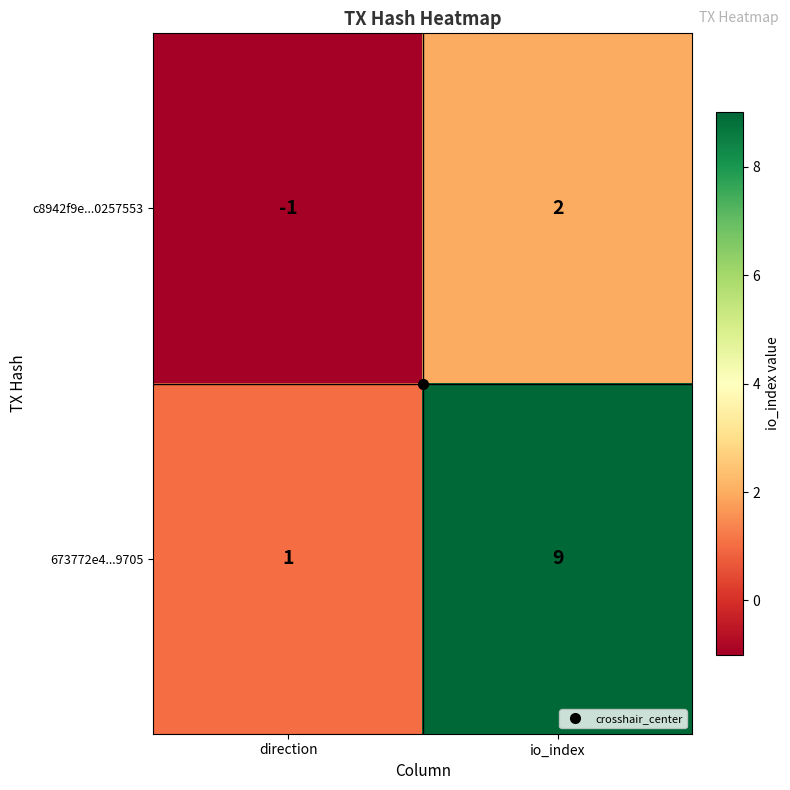

At which label is 673772e4...9705 closest to 5?

direction